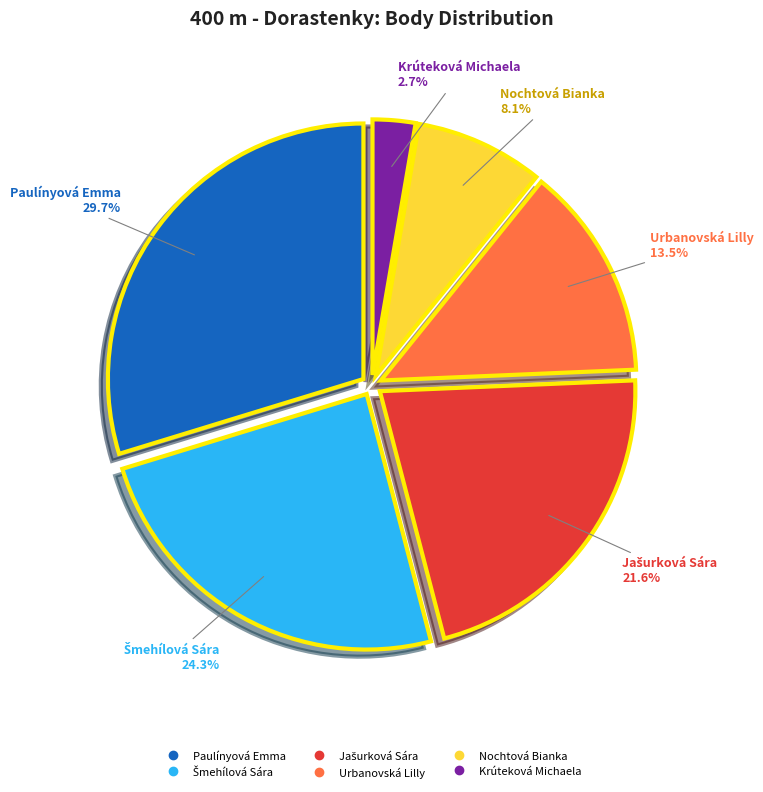

Which slice is the largest?

Paulínyová Emma